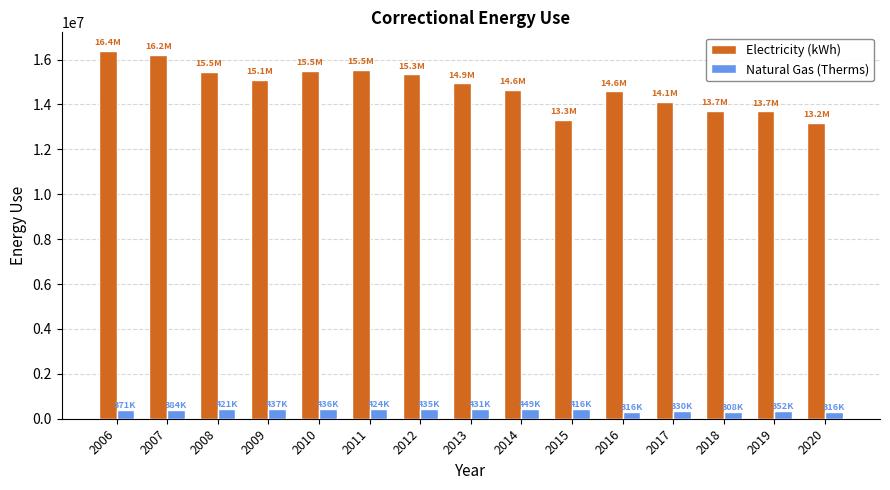

Are the bars horizontal?

No